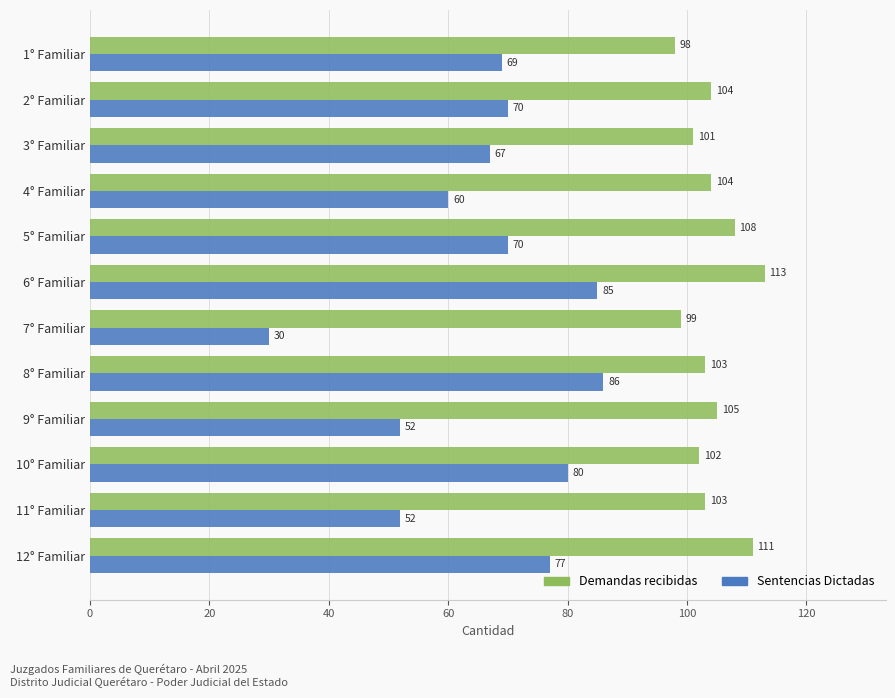

How many data points in Demandas recibidas are less than 104?

6